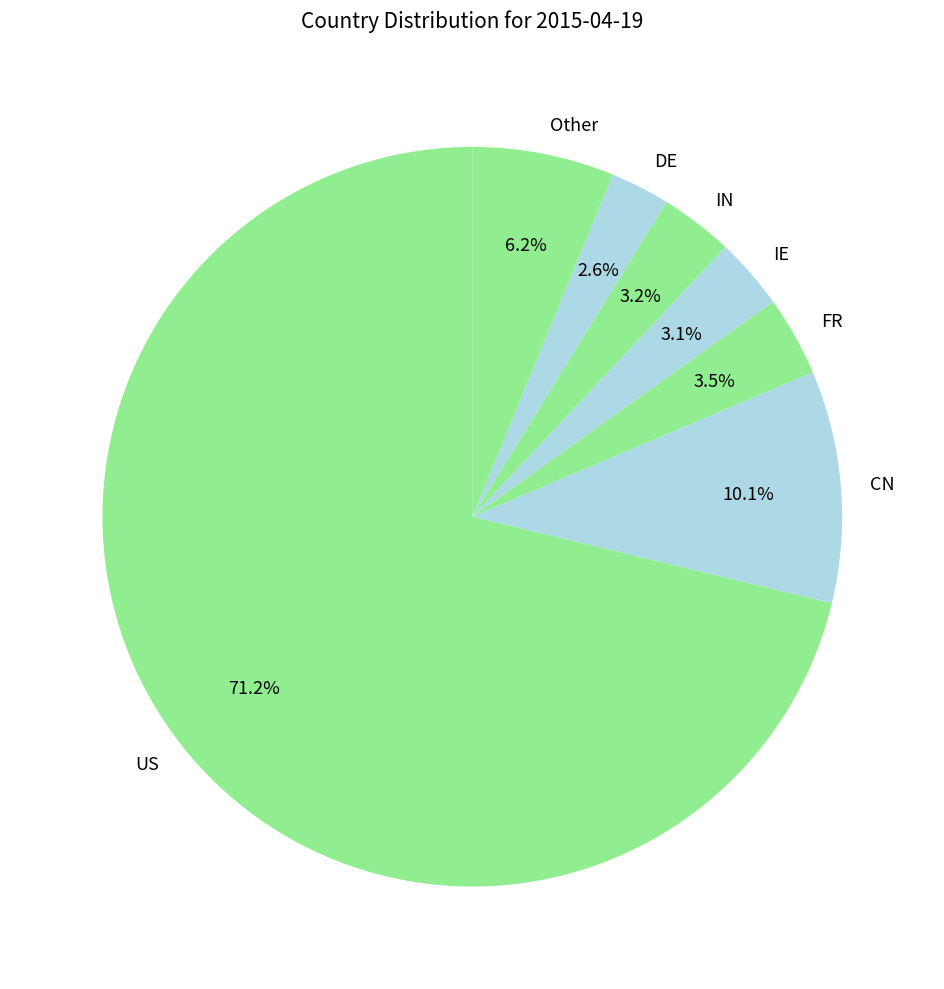

What is the ratio of the value at Other to the value at IE?

2.0